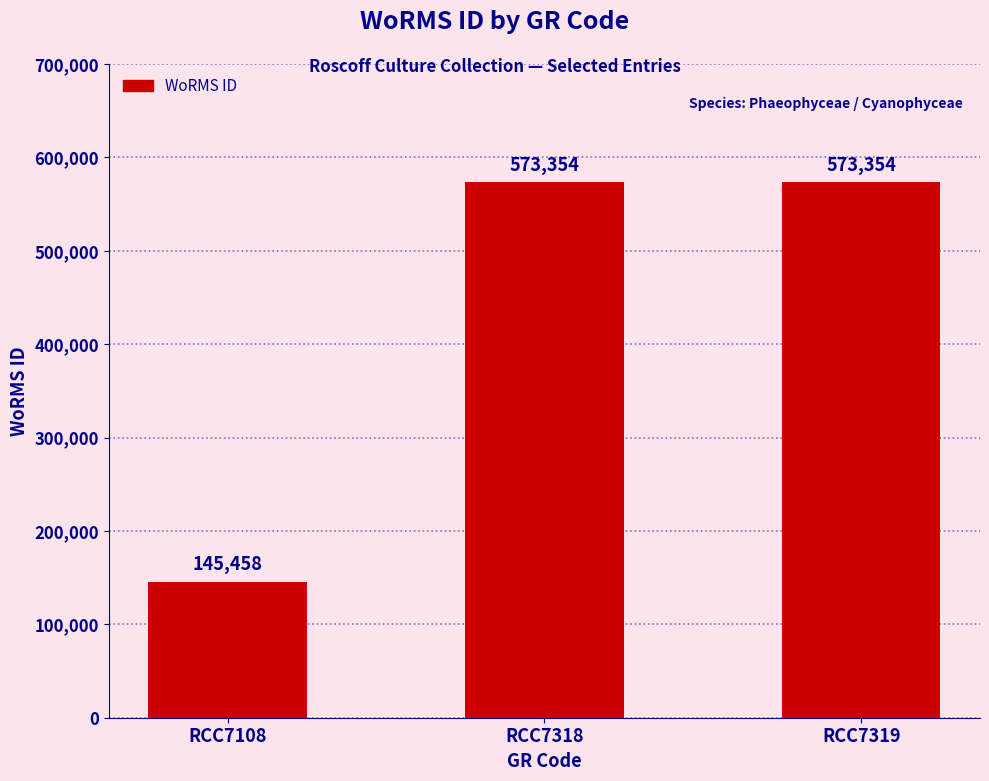

Reading left to right, list all the values displayed in this chart.

RCC7108=145458	RCC7318=573354	RCC7319=573354